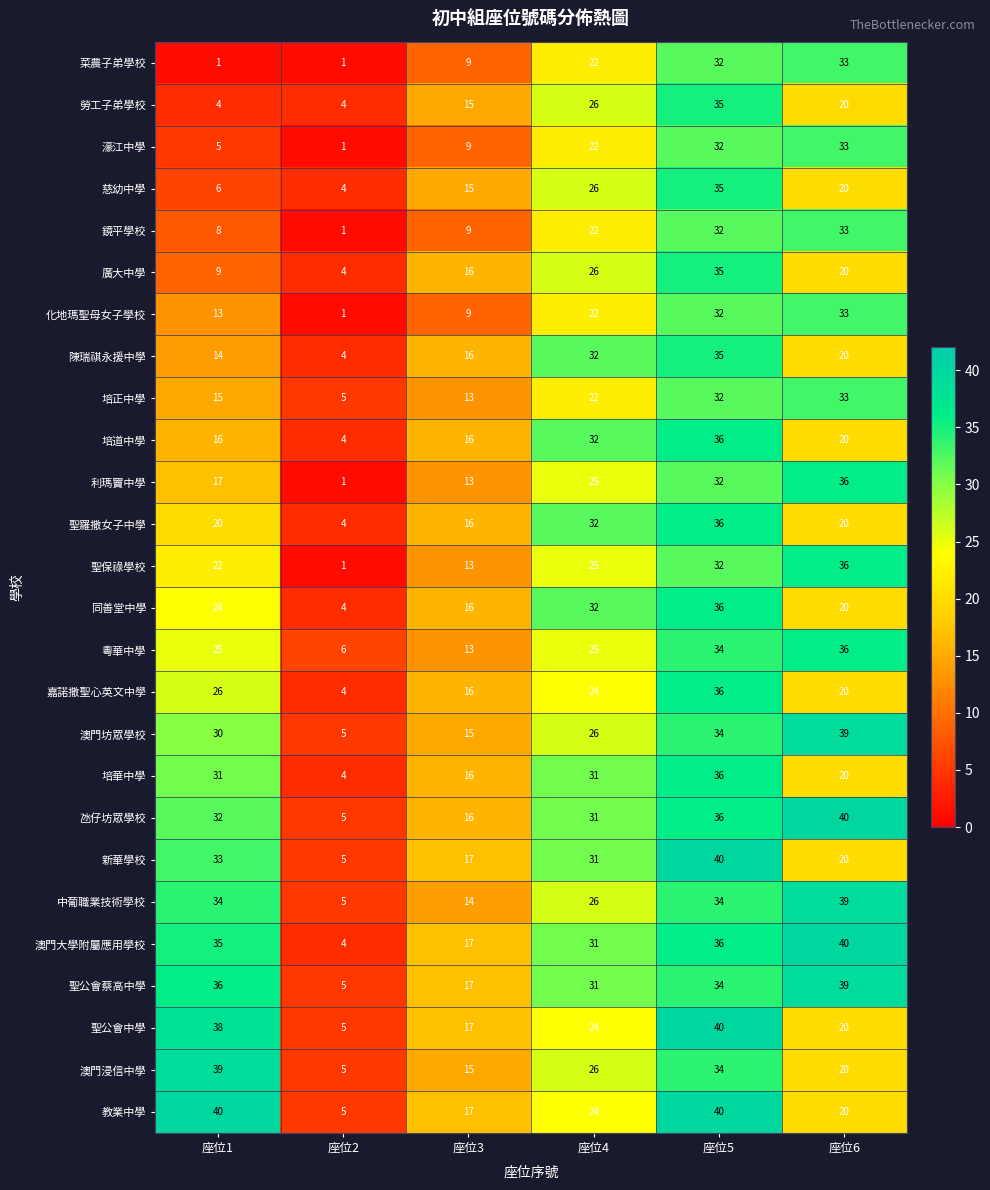

What is the approximate value of 中葡職業技術學校 at 座位1, to the nearest 5?

35